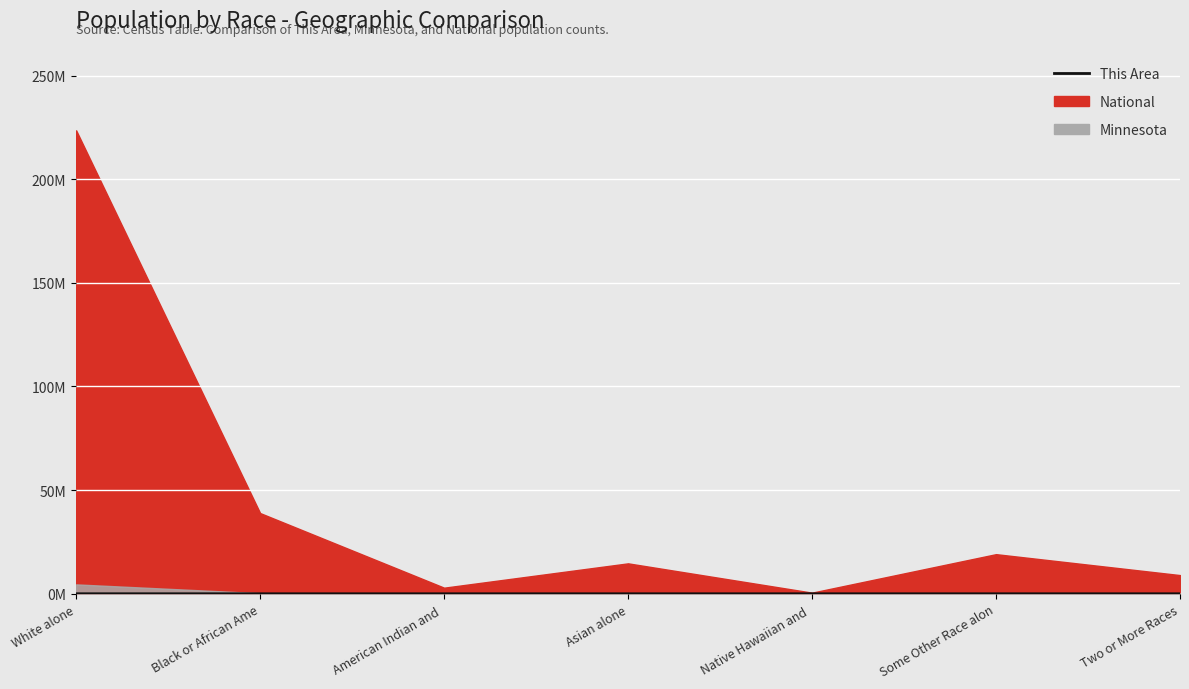

Between Two or More Races and Black or African Ame, which is larger?

Black or African Ame